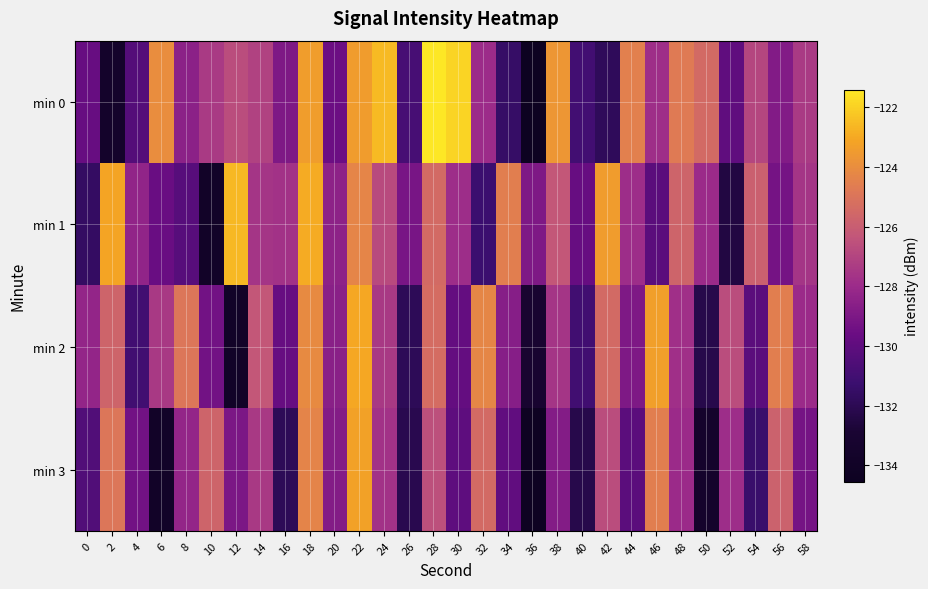

Count the number of categories in the chart.

30